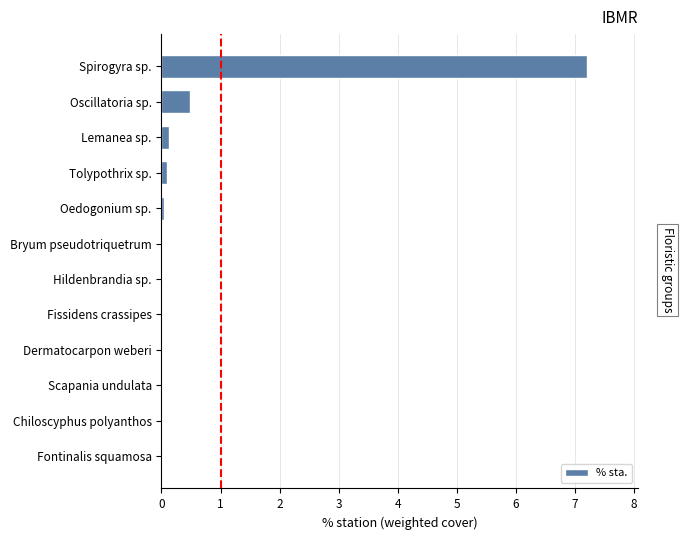

How many distinct data groups are displayed?

1